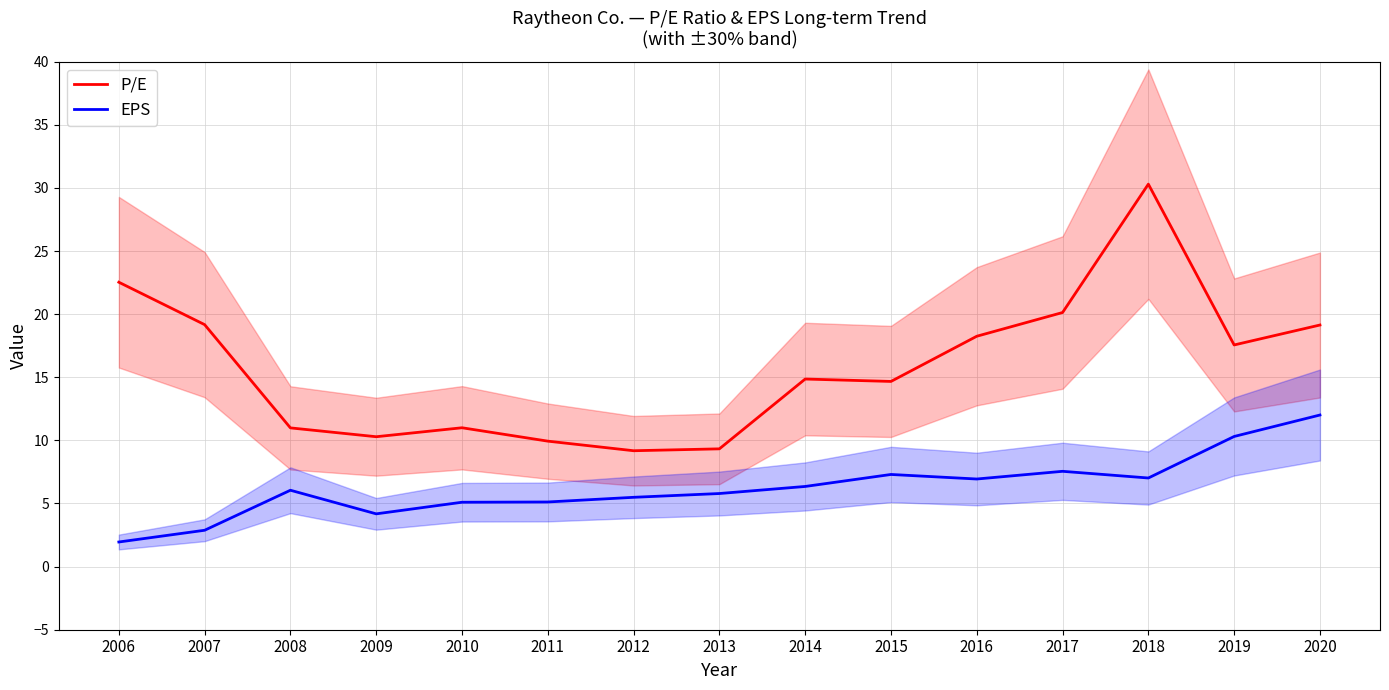

What is the minimum value for P/E?

9.2